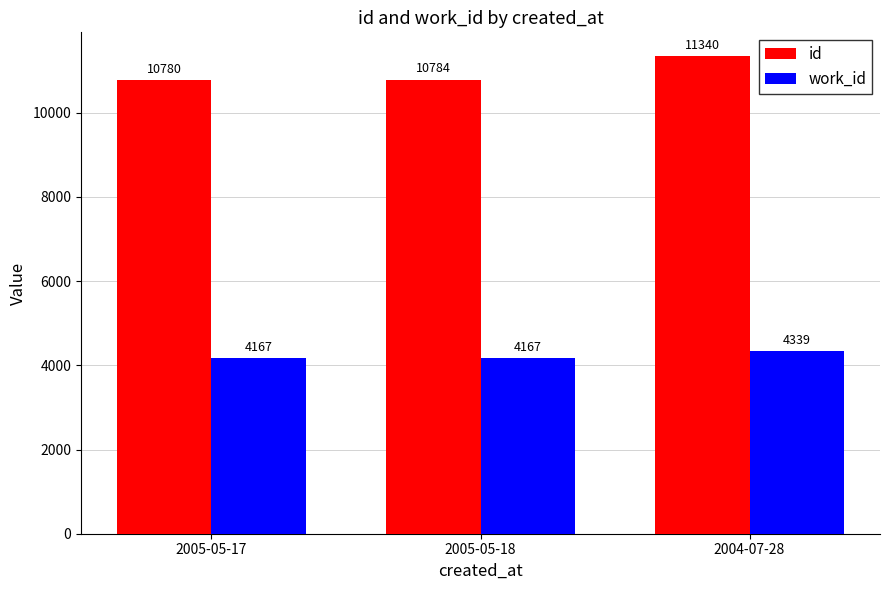

Which series has the largest total across all categories?

id